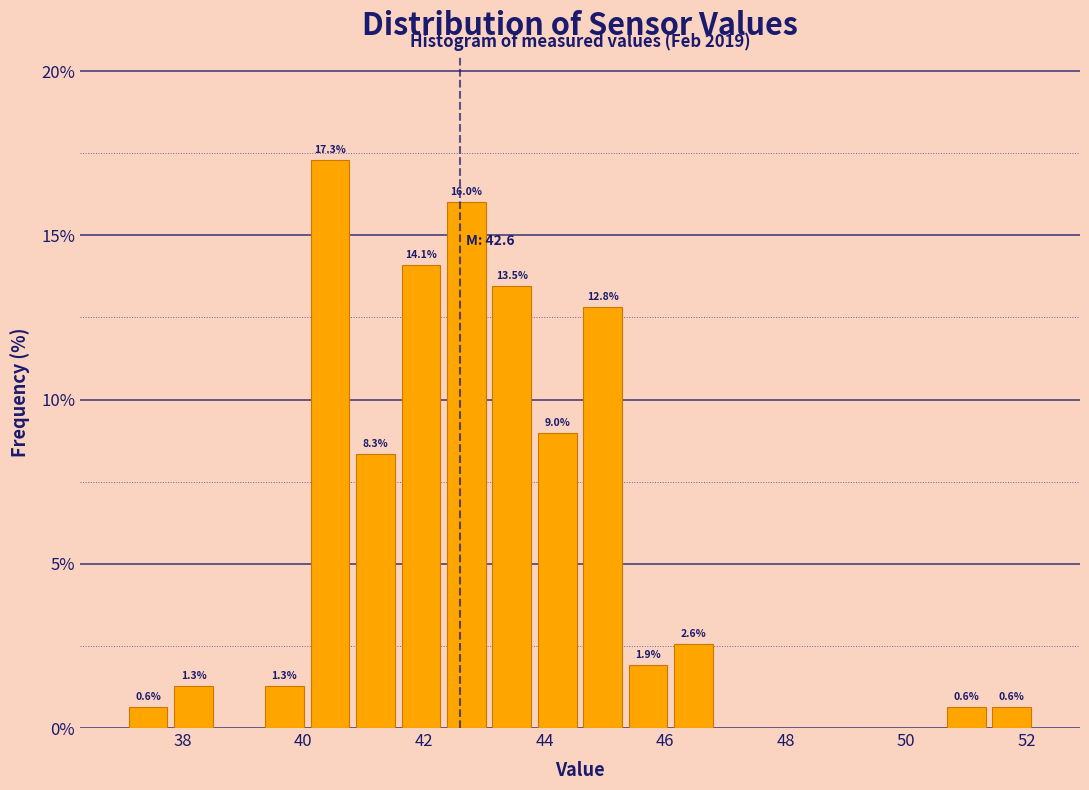

Around what value on the x-axis is the tallest bar? Give the approximate position of its centre, as read against the axis.

40.4